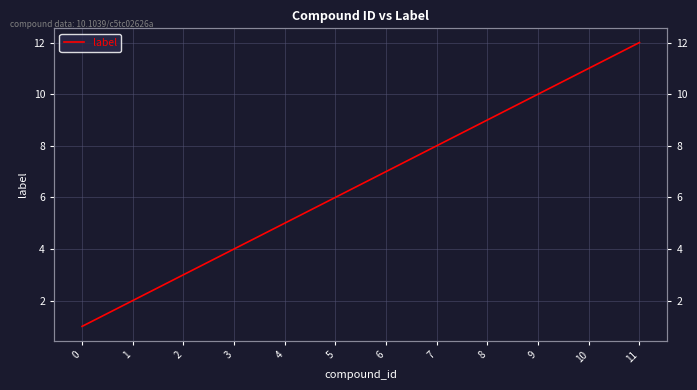

Approximately how many times larger is the value at 5 compared to 0?

6.0